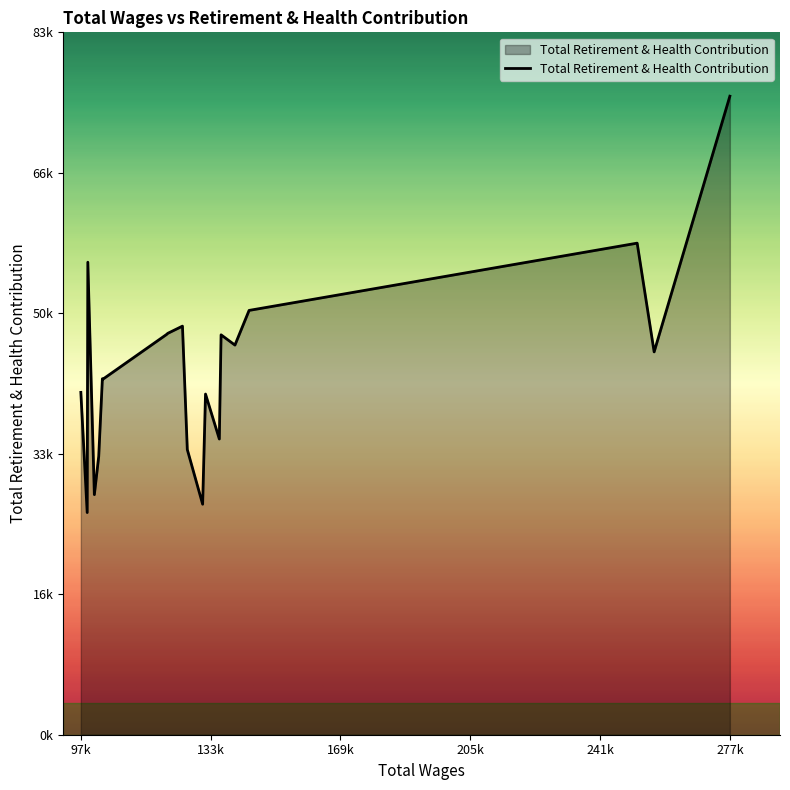

Does the chart display data point markers on the line(s)?

No